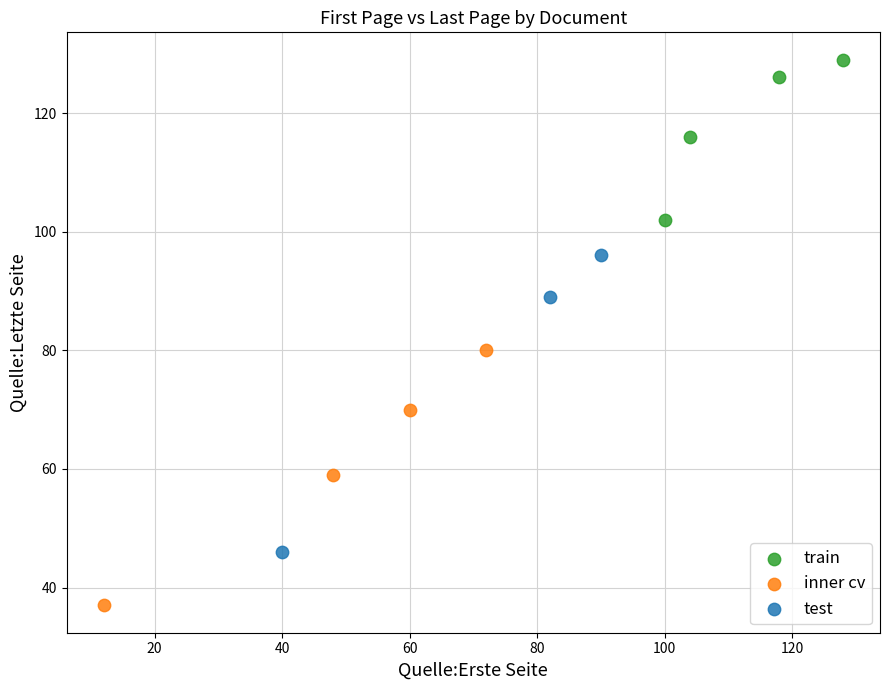

What are all the series names shown in the legend?

train, inner cv, test